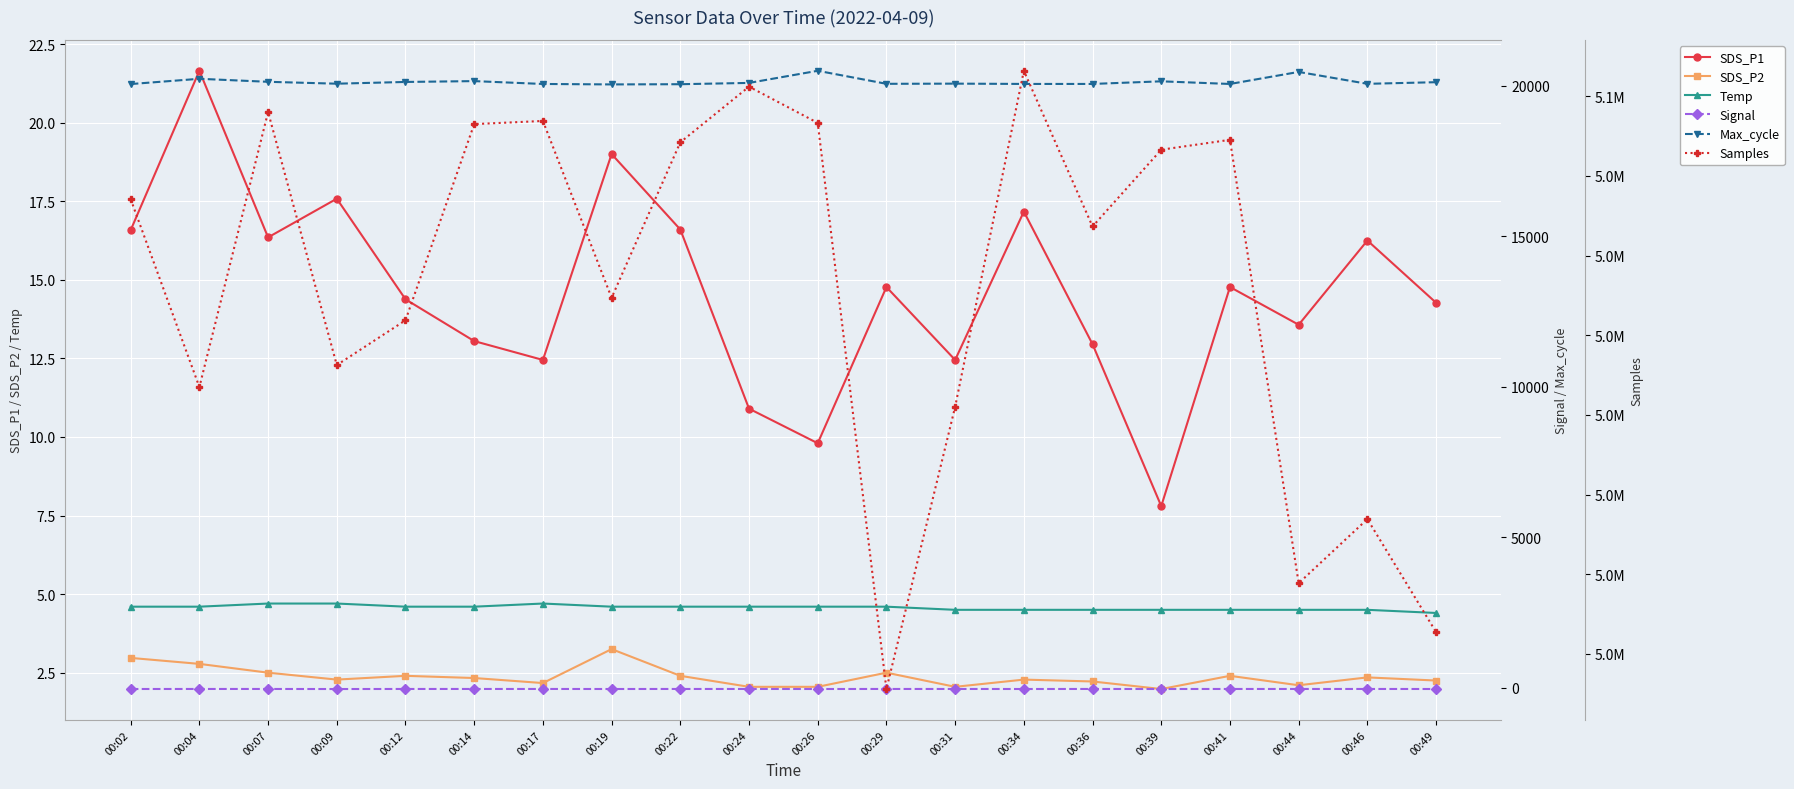

What are all the series names shown in the legend?

SDS_P1, SDS_P2, Temp, Signal, Max_cycle, Samples